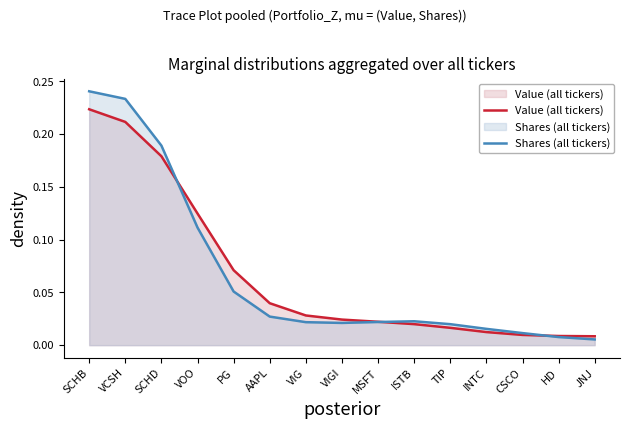

Between MSFT and SCHD, which is larger?

SCHD